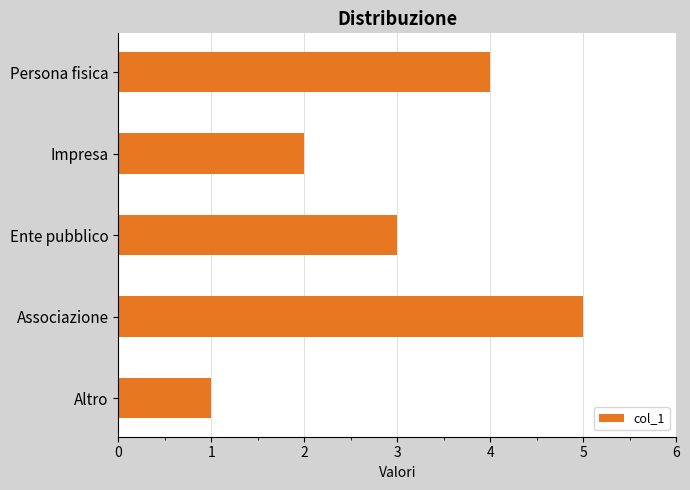

Reading bottom to top, what are all the values shown in this chart?

1	5	3	2	4